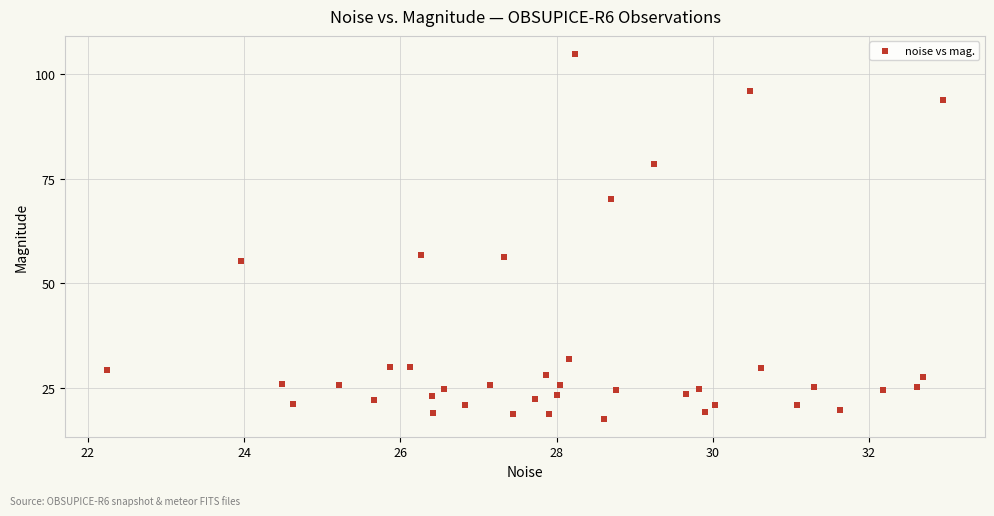

What is the range of X values (max minus min)?

10.7